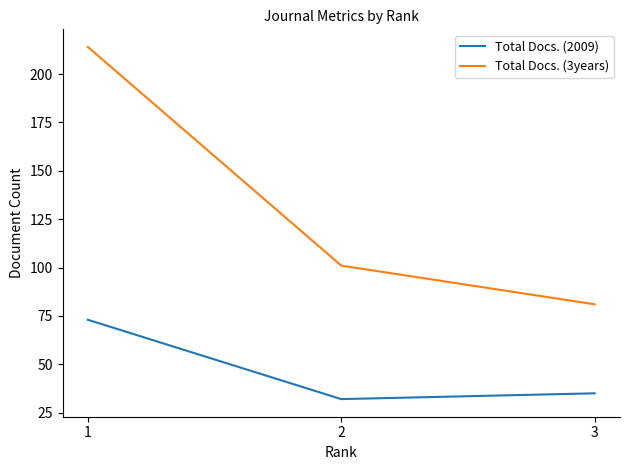

At which category is the sum across all series the highest?

1